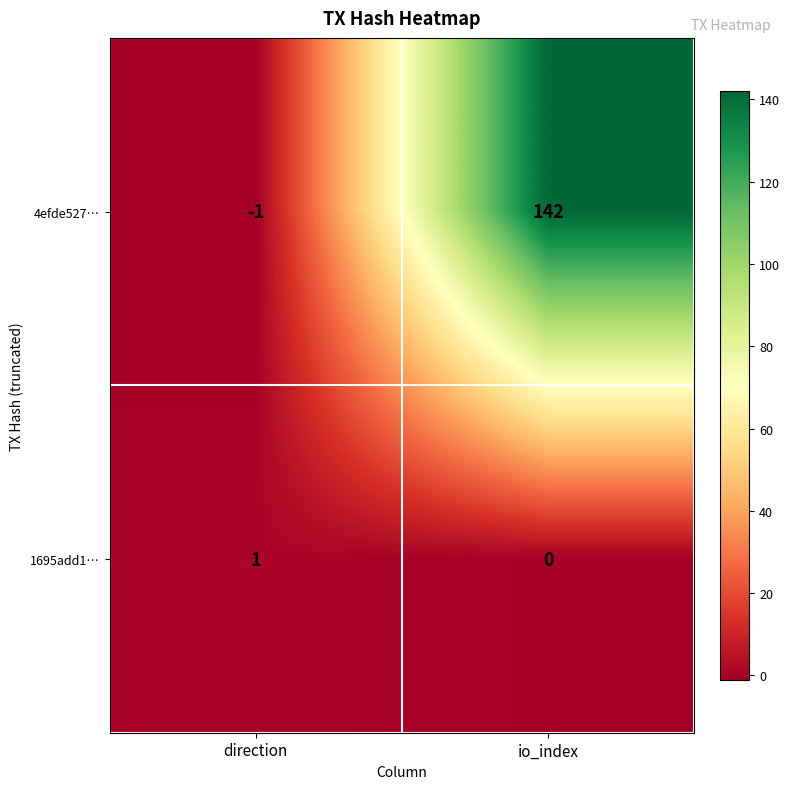

Which series has the largest total across all categories?

4efde527…